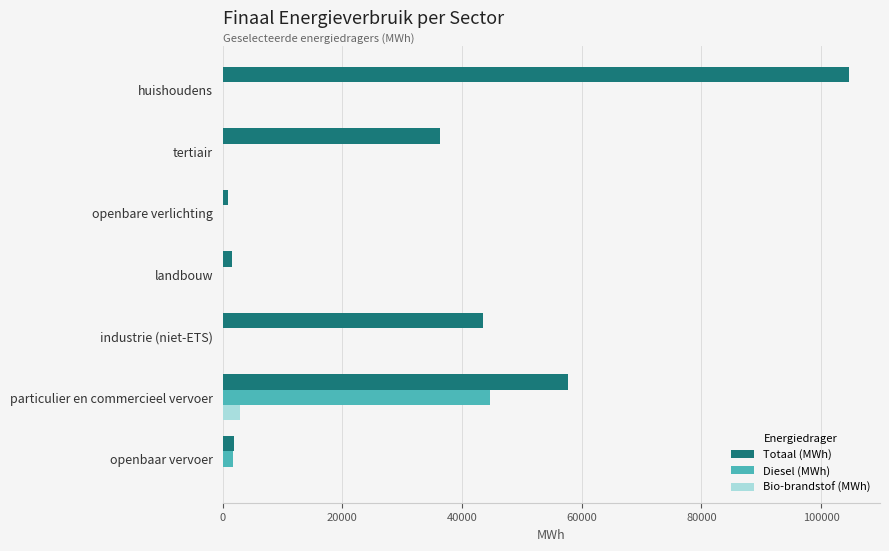

What is the sum of all Bio-brandstof (MWh) values?

3003.0